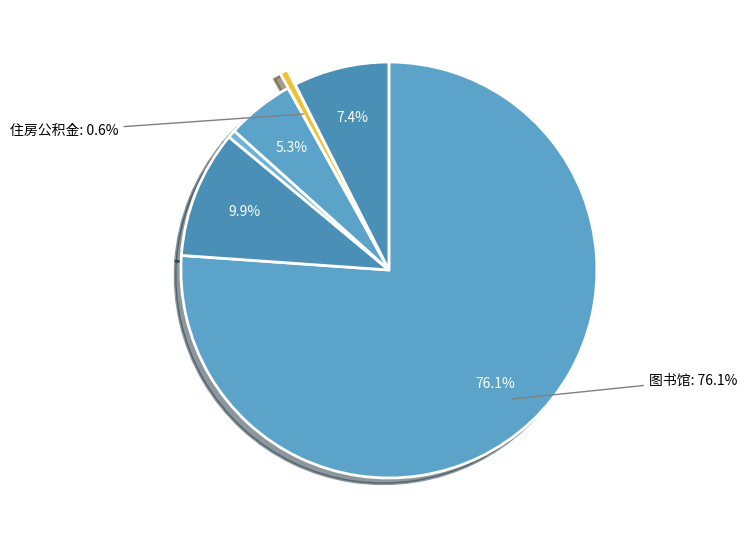

Which slice is the smallest?

其他社会保障和就业支出